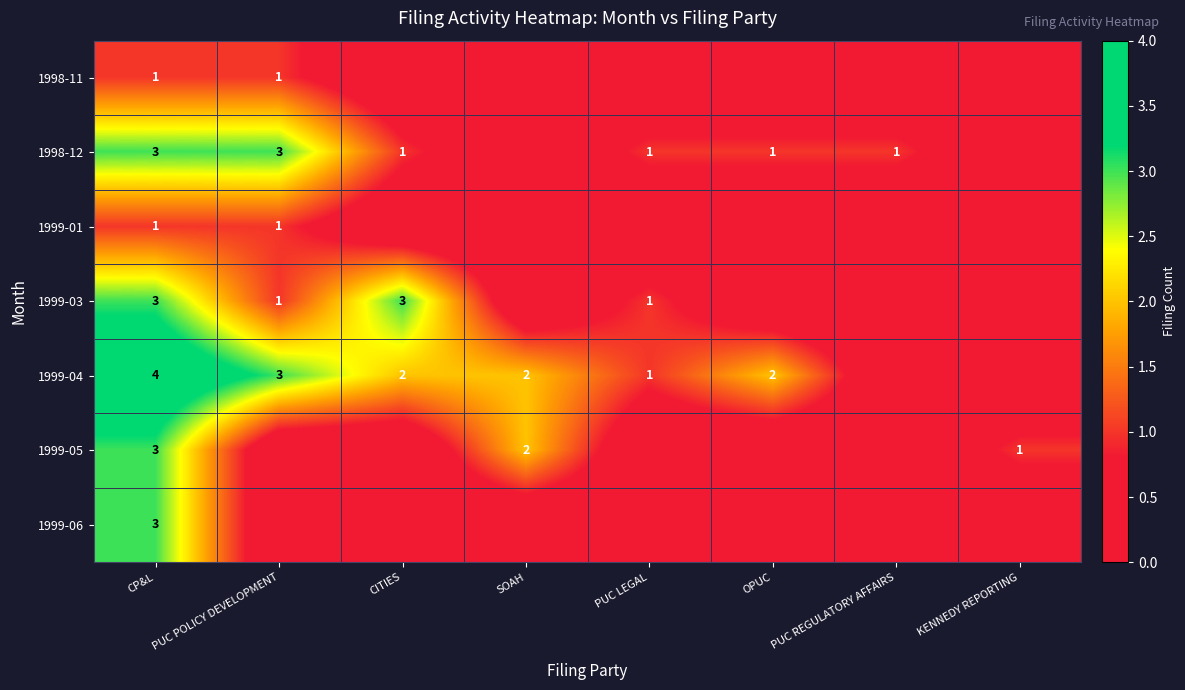

At how many categories does at least one series exceed 1?

5